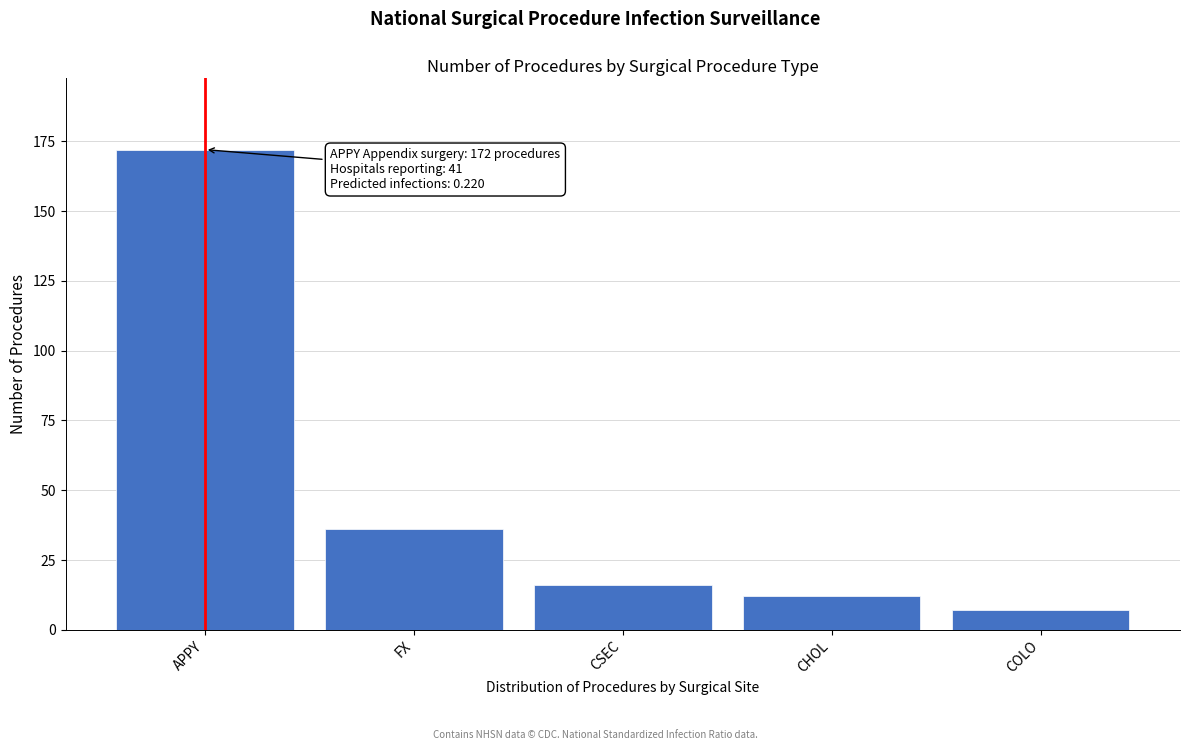

Reading left to right, extract all data points from this chart.

APPY=172	FX=36	CSEC=16	CHOL=12	COLO=7